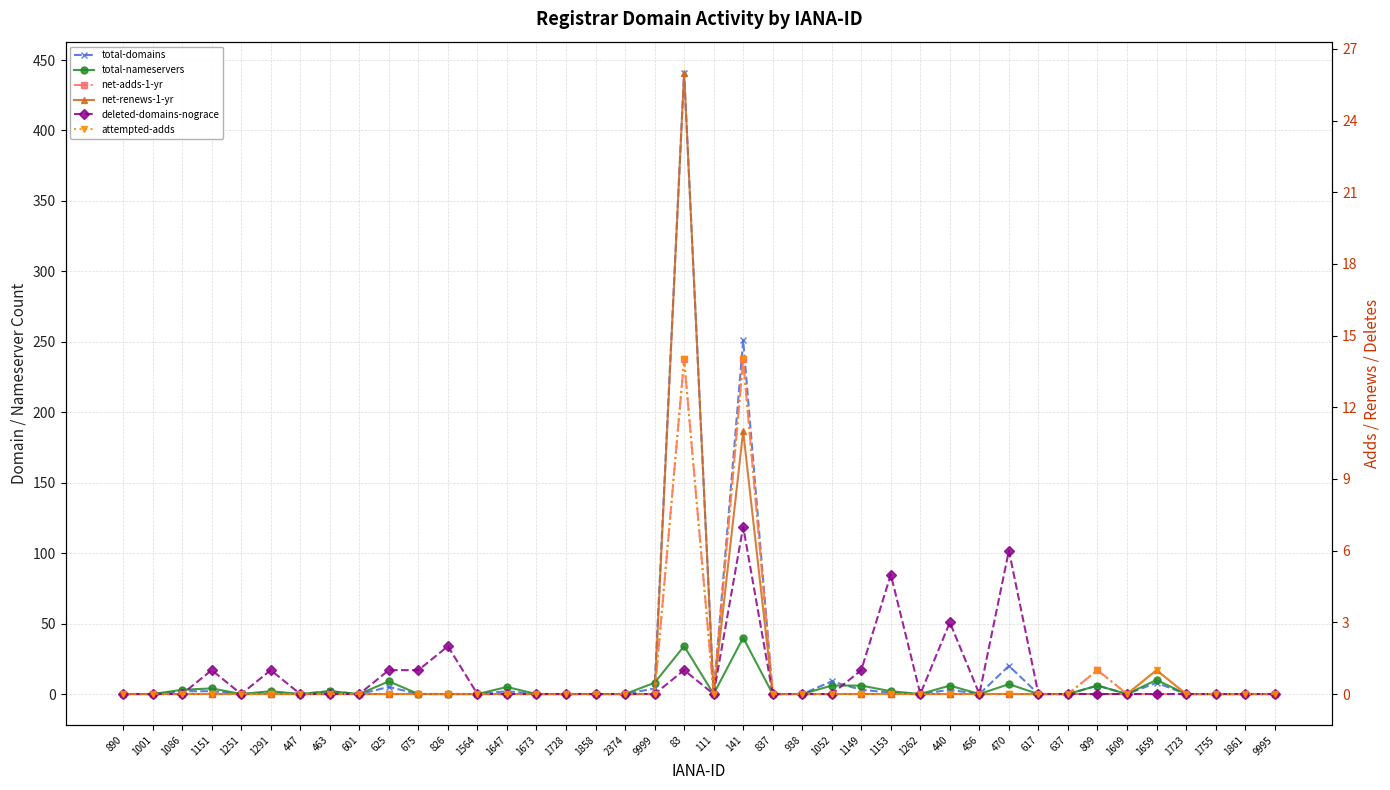

What are all the series names shown in the legend?

total-domains, total-nameservers, net-adds-1-yr, net-renews-1-yr, deleted-domains-nograce, attempted-adds